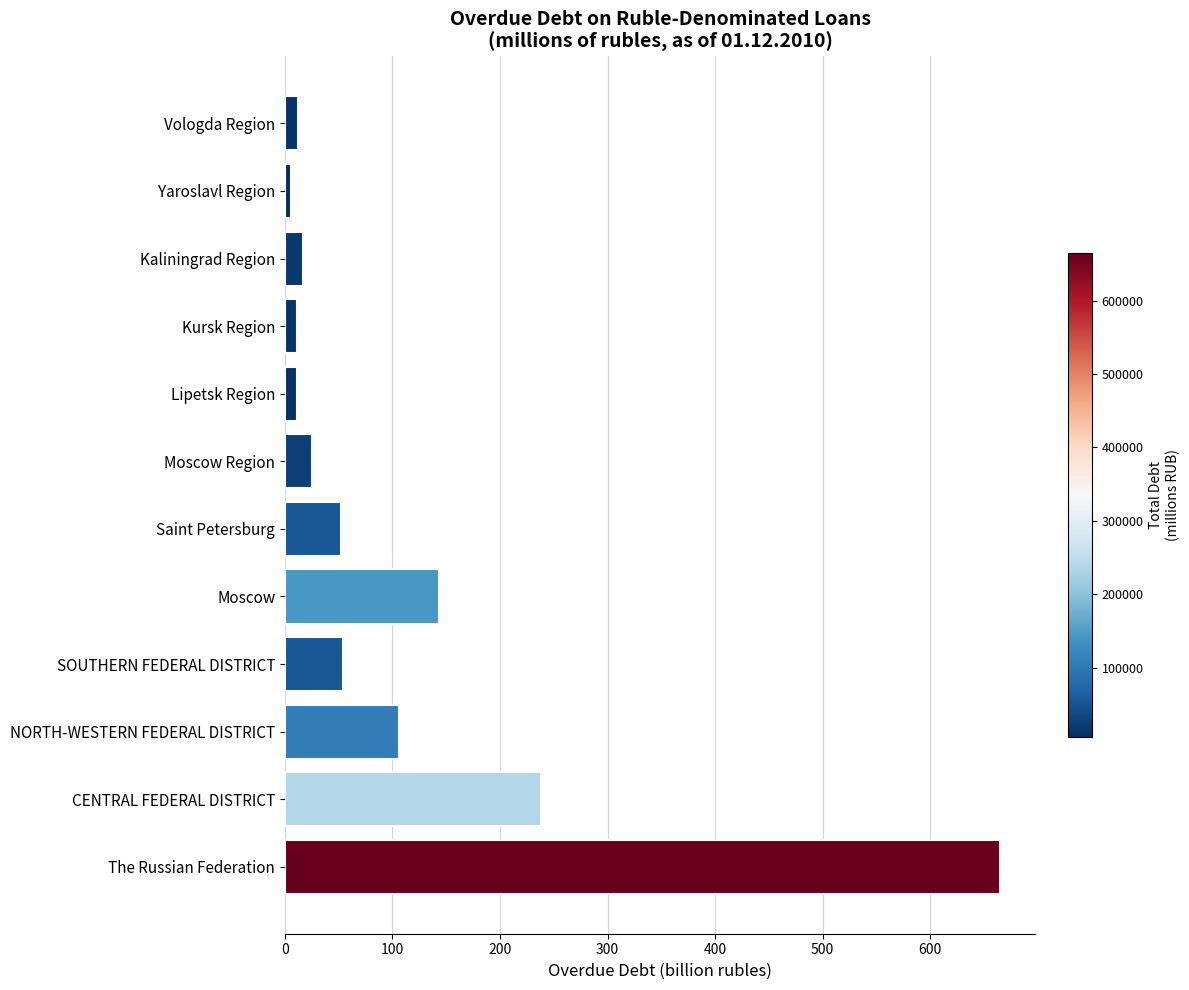

Between Kursk Region and Moscow, which is larger?

Moscow